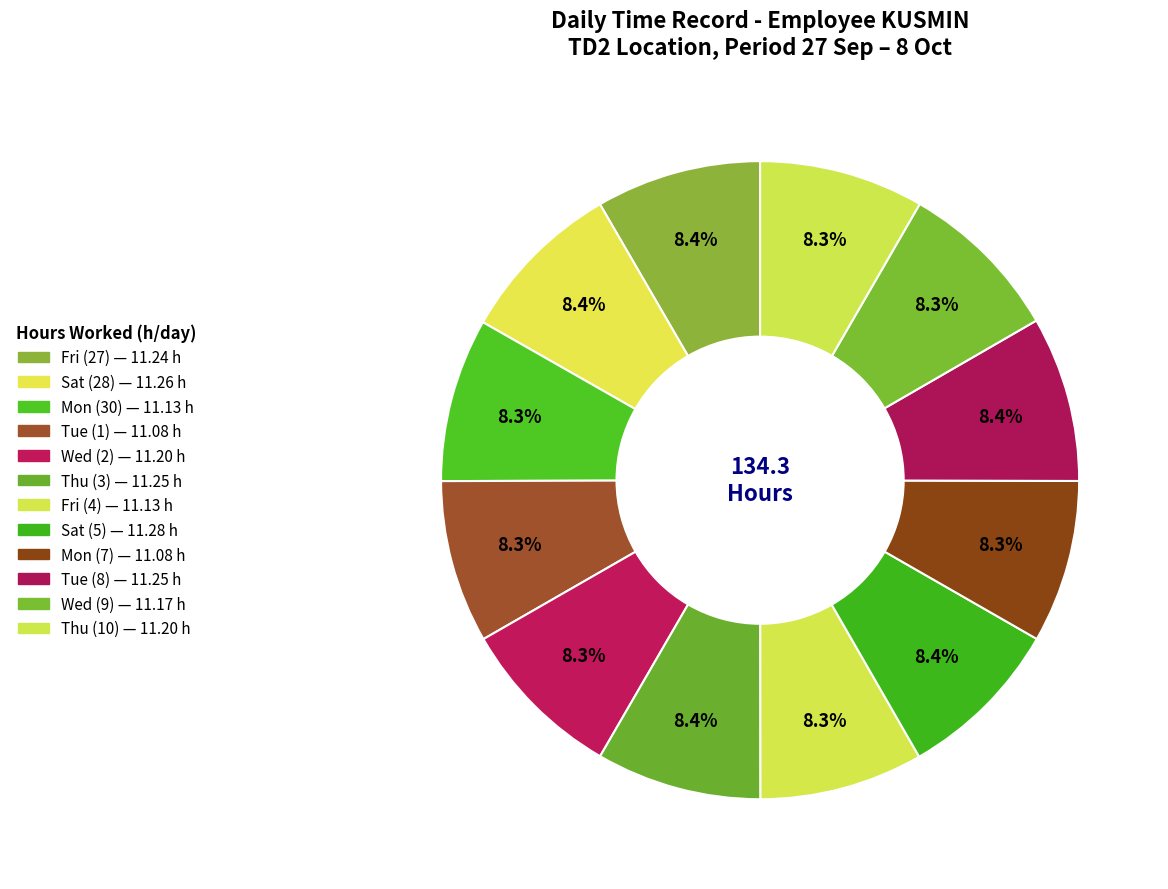

Which has a higher value, Sat (28) or Thu (10)?

Sat (28)